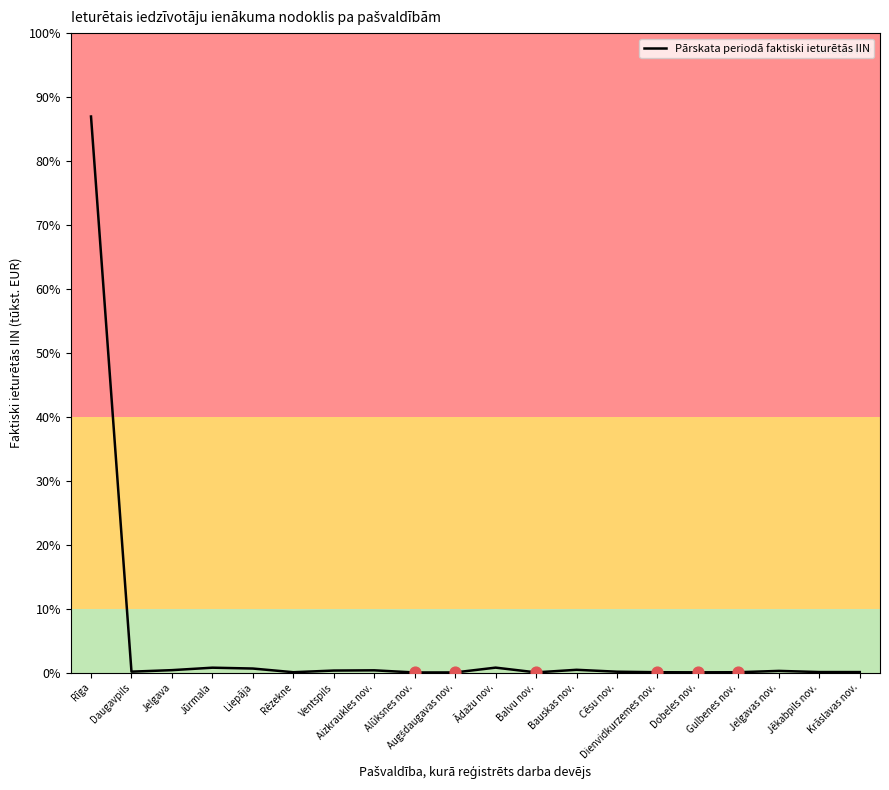

Is this an area chart (filled region under the line)?

No